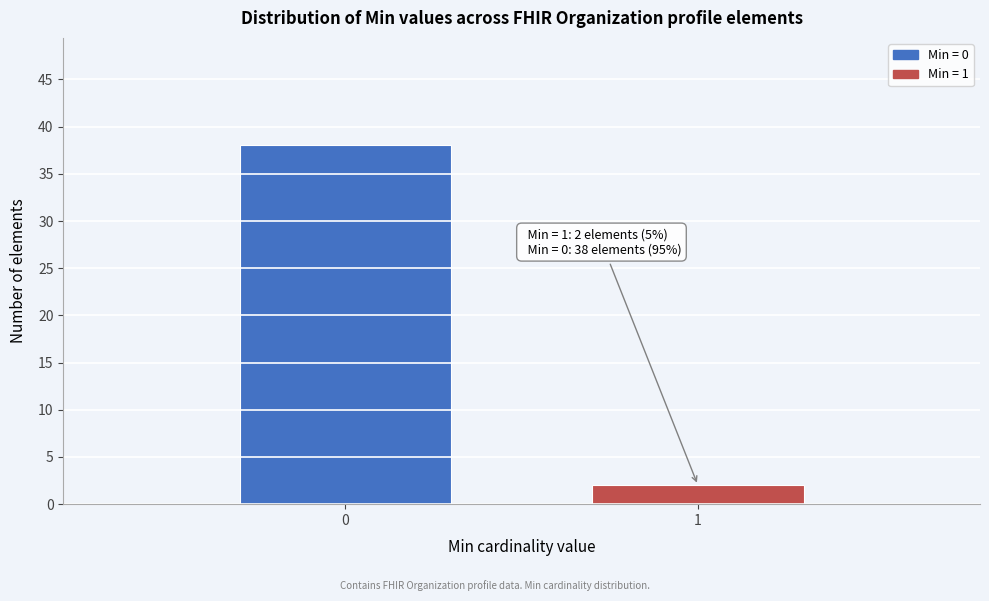

Reading left to right, what are all the values shown in this chart?

0=38	1=2